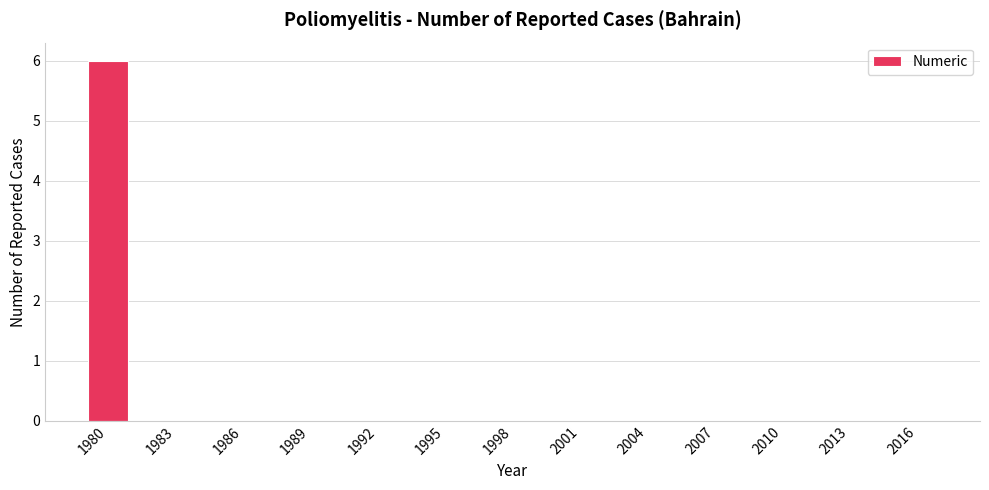

Which has a higher value, 1980 or 1995?

1980